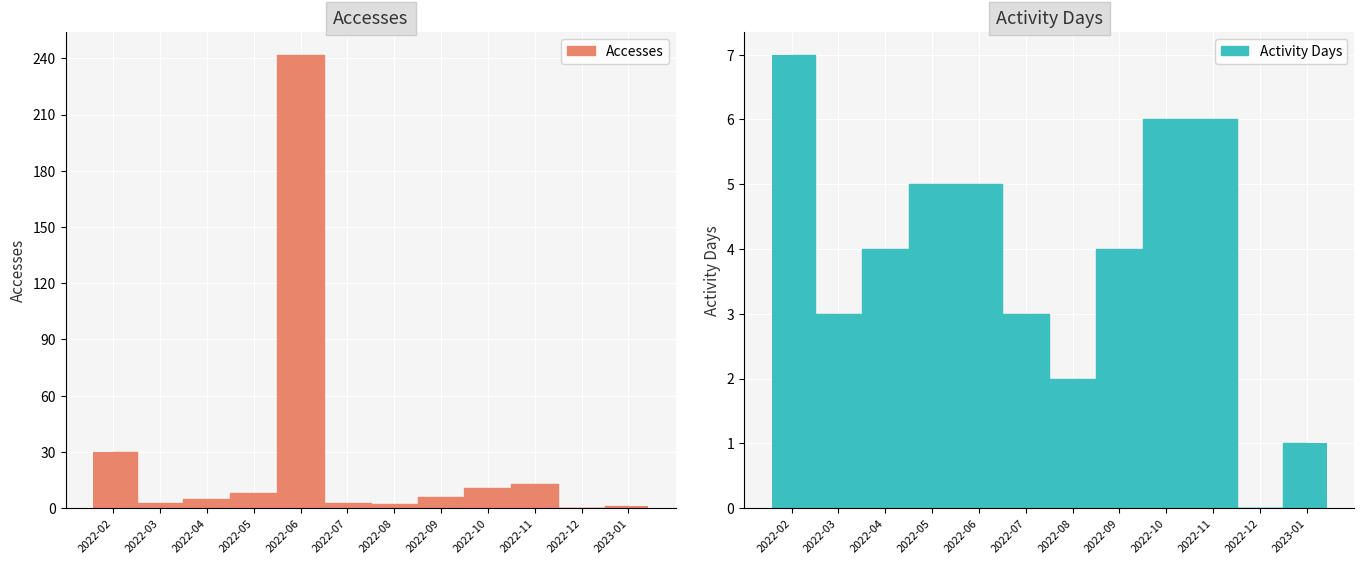

Are the bars grouped side by side (vs. stacked)?

Yes